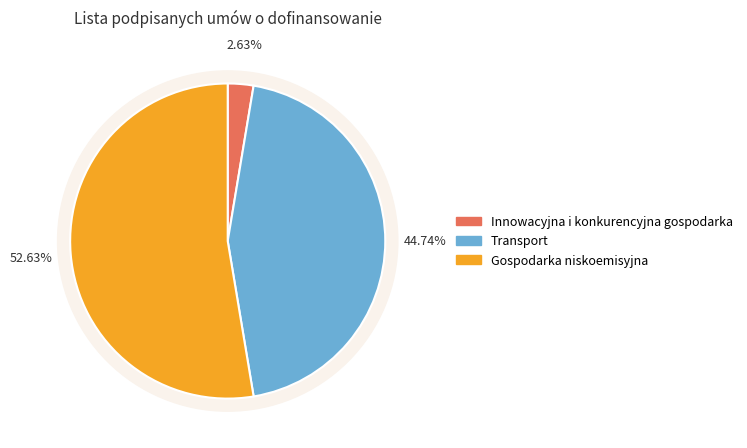

What is the change in value from Innowacyjna i konkurencyjna gospodarka to Gospodarka niskoemisyjna?

+19